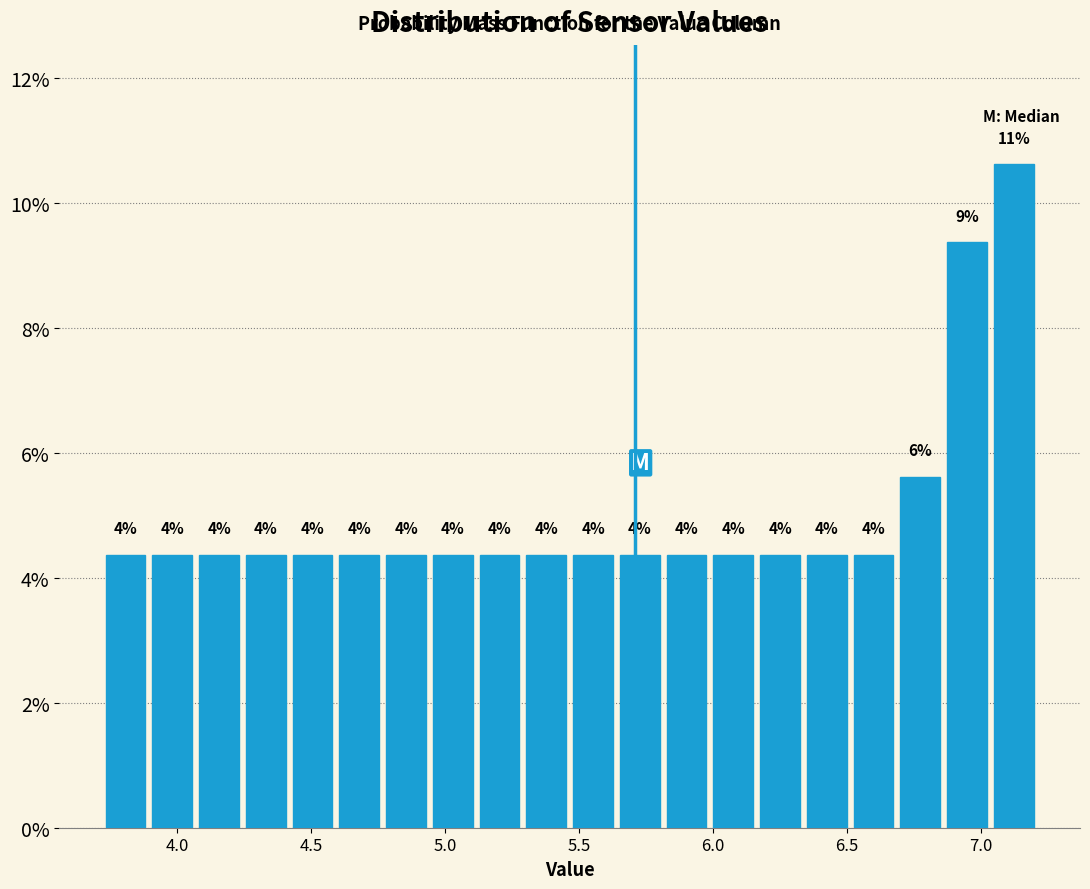

Read against the x-axis, roughly where is the centre of the tallest bar?

7.10